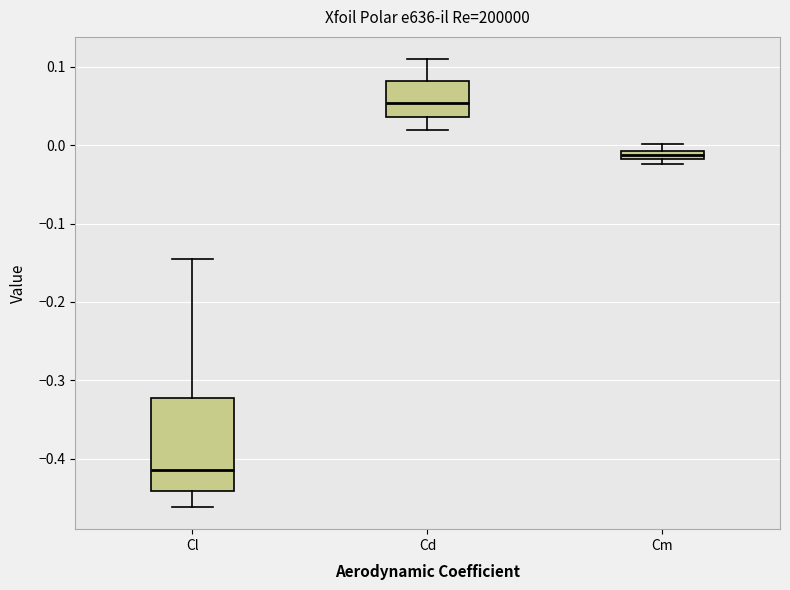

Which box's median line is the highest?

Cd